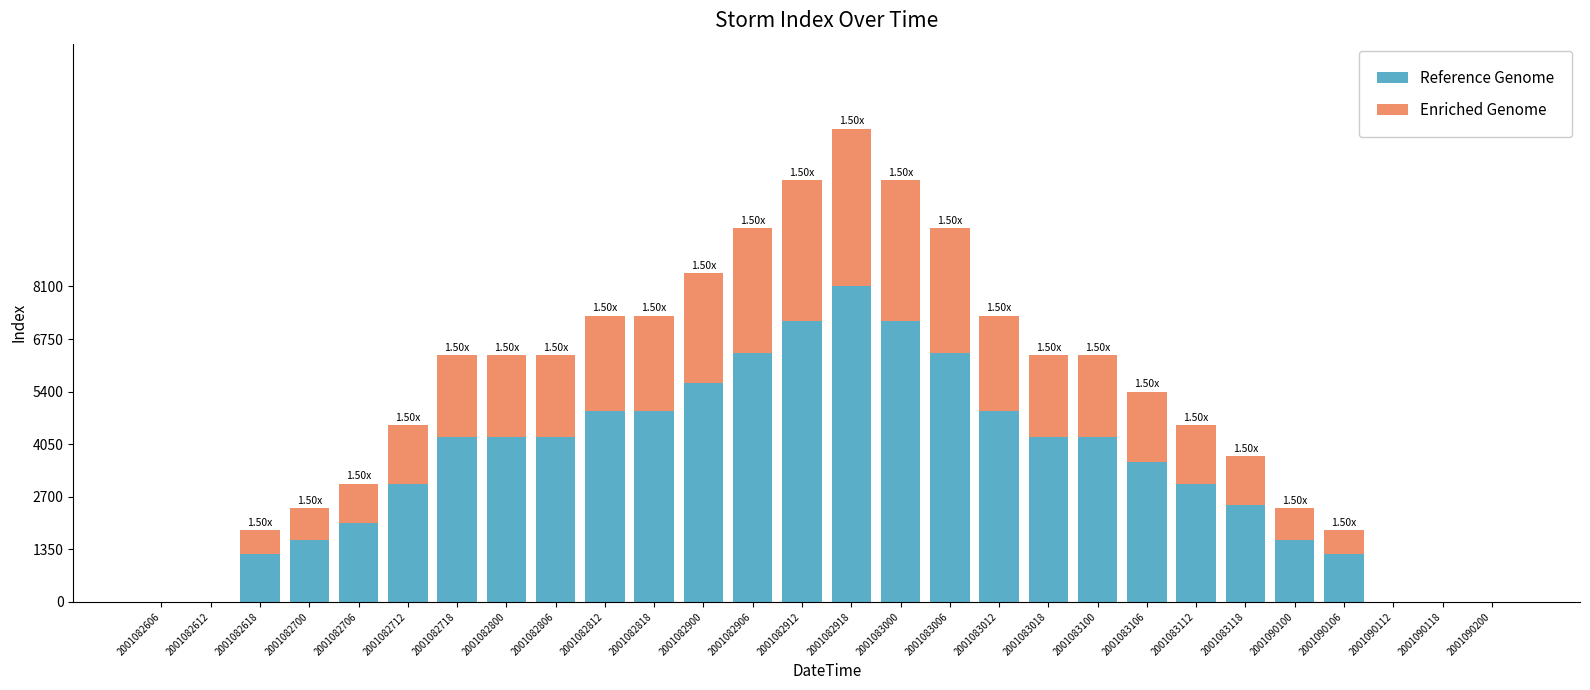

What is the difference between the Reference Genome values at 2001082806 and 2001082712?

1200.0